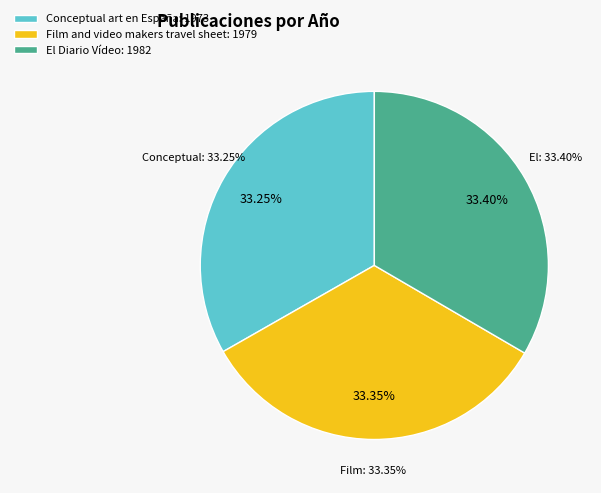

Approximately how many times larger is the value at El Diario Vídeo compared to Film and video makers travel sheet?

1.0